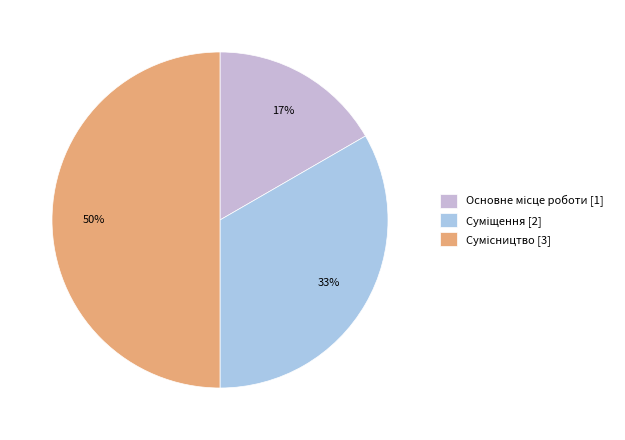

How many slices are in this pie chart?

3